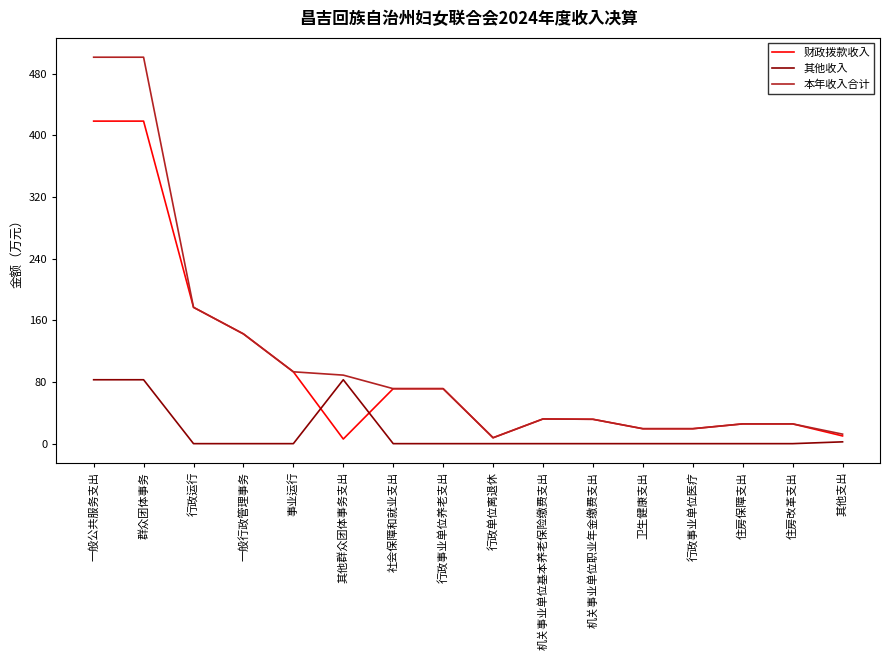

What is the total value across all series at 机关事业单位职业年金缴费支出?

63.2